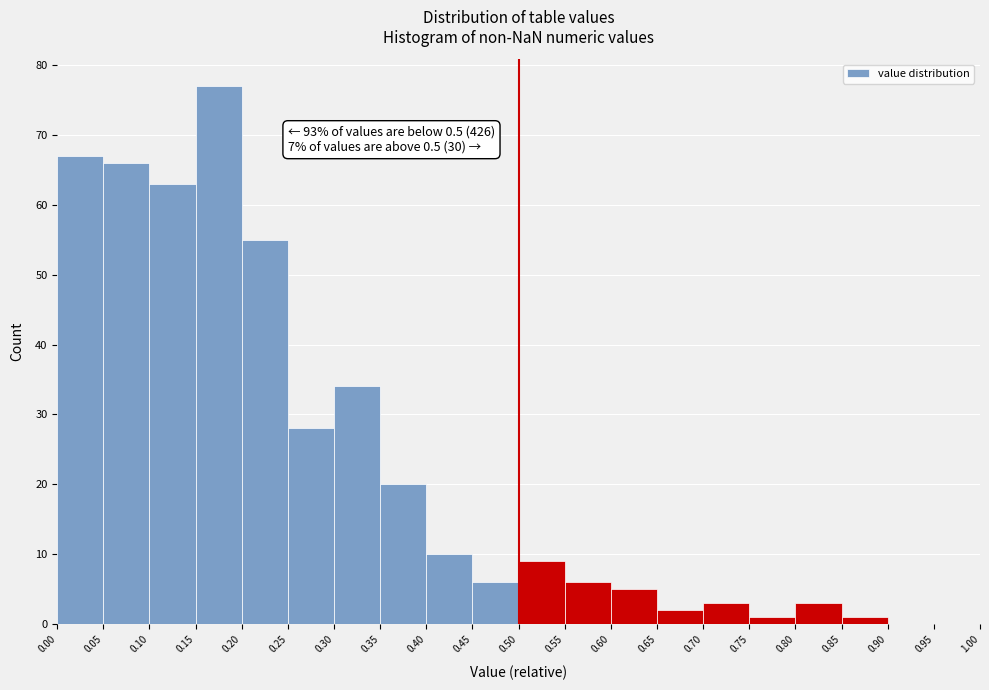

Over which range of the x-axis is the bar tallest?

0.15 to 0.20